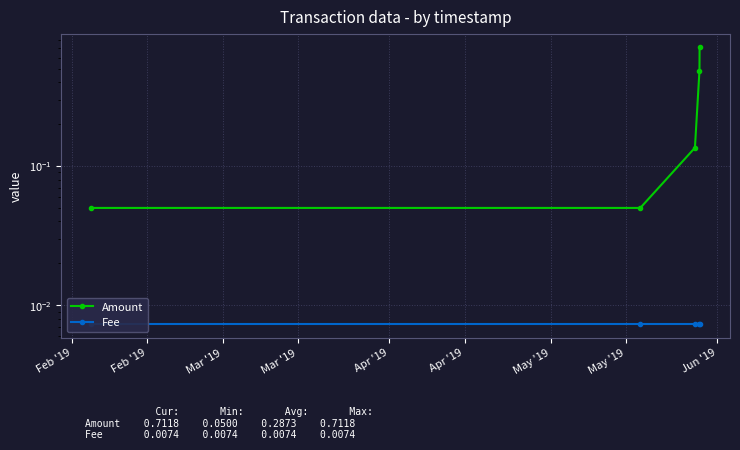

Is the value of Amount at Mar '19 greater than the value of Fee at Feb '19?

Yes